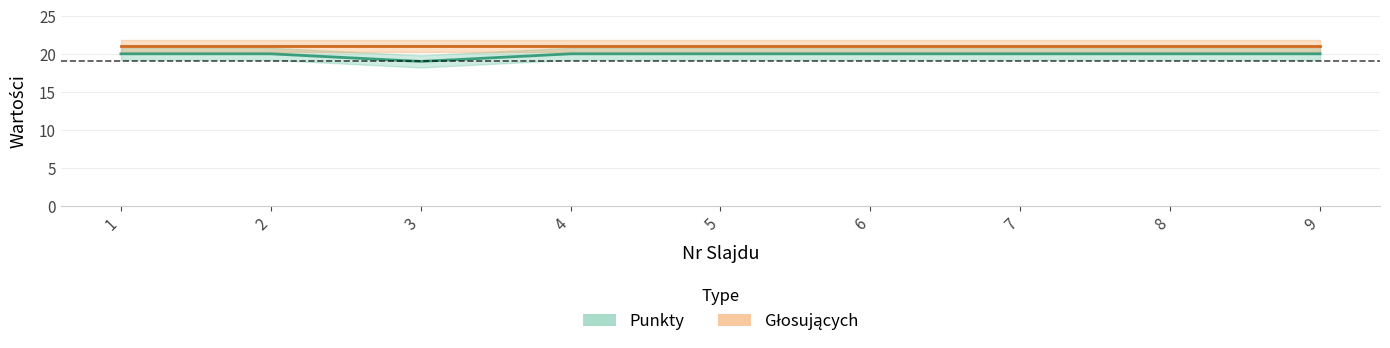

The Punkty series shows 9 at 8. True or false?

False